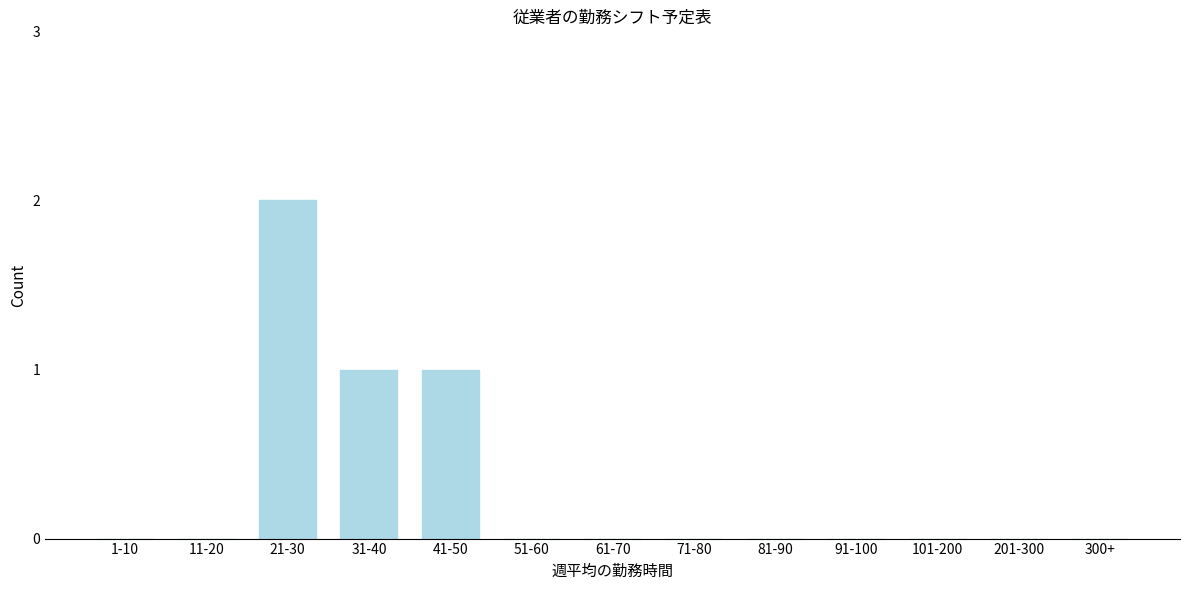

Reading left to right, what are all the values shown in this chart?

1-10=0	11-20=0	21-30=2	31-40=1	41-50=1	51-60=0	61-70=0	71-80=0	81-90=0	91-100=0	101-200=0	201-300=0	300+=0